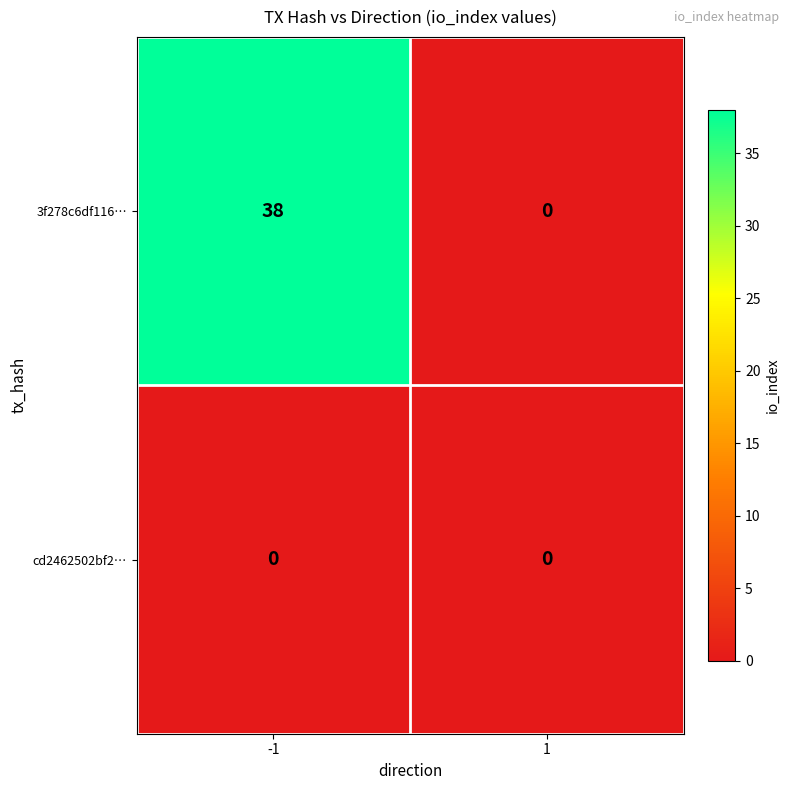

Reading left to right, list all the values displayed in this chart.

3f278c6df116…: 38	0
cd2462502bf2…: 0	0